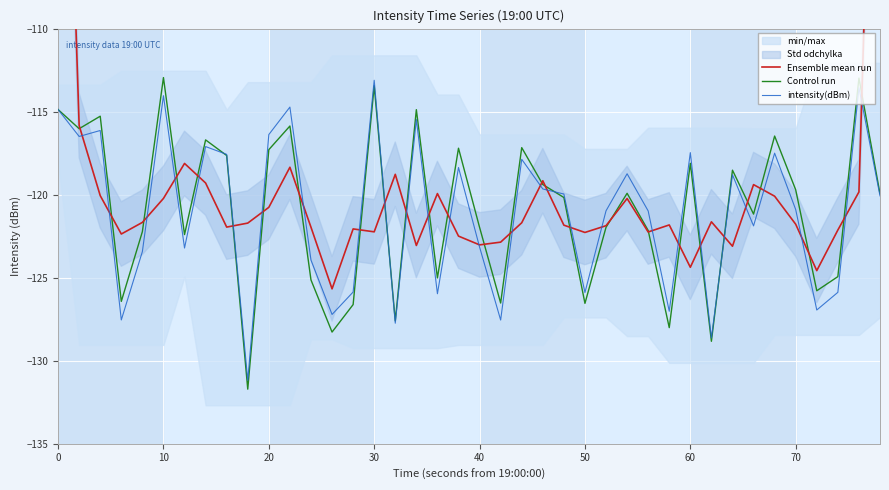

How many data points does each series have?

40